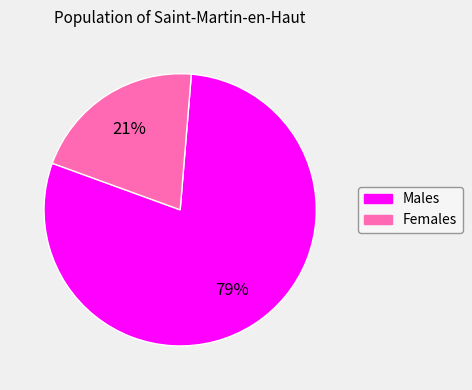

Does any single category account for the majority?

Yes